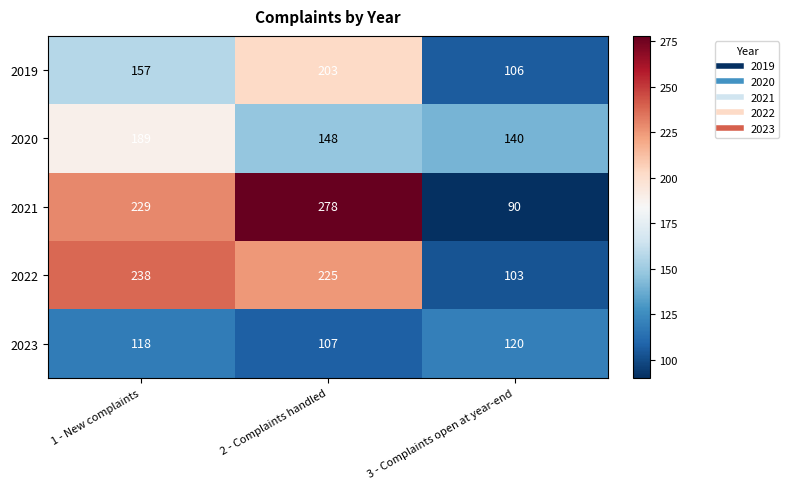

What is the sum of all 2019 values?

466